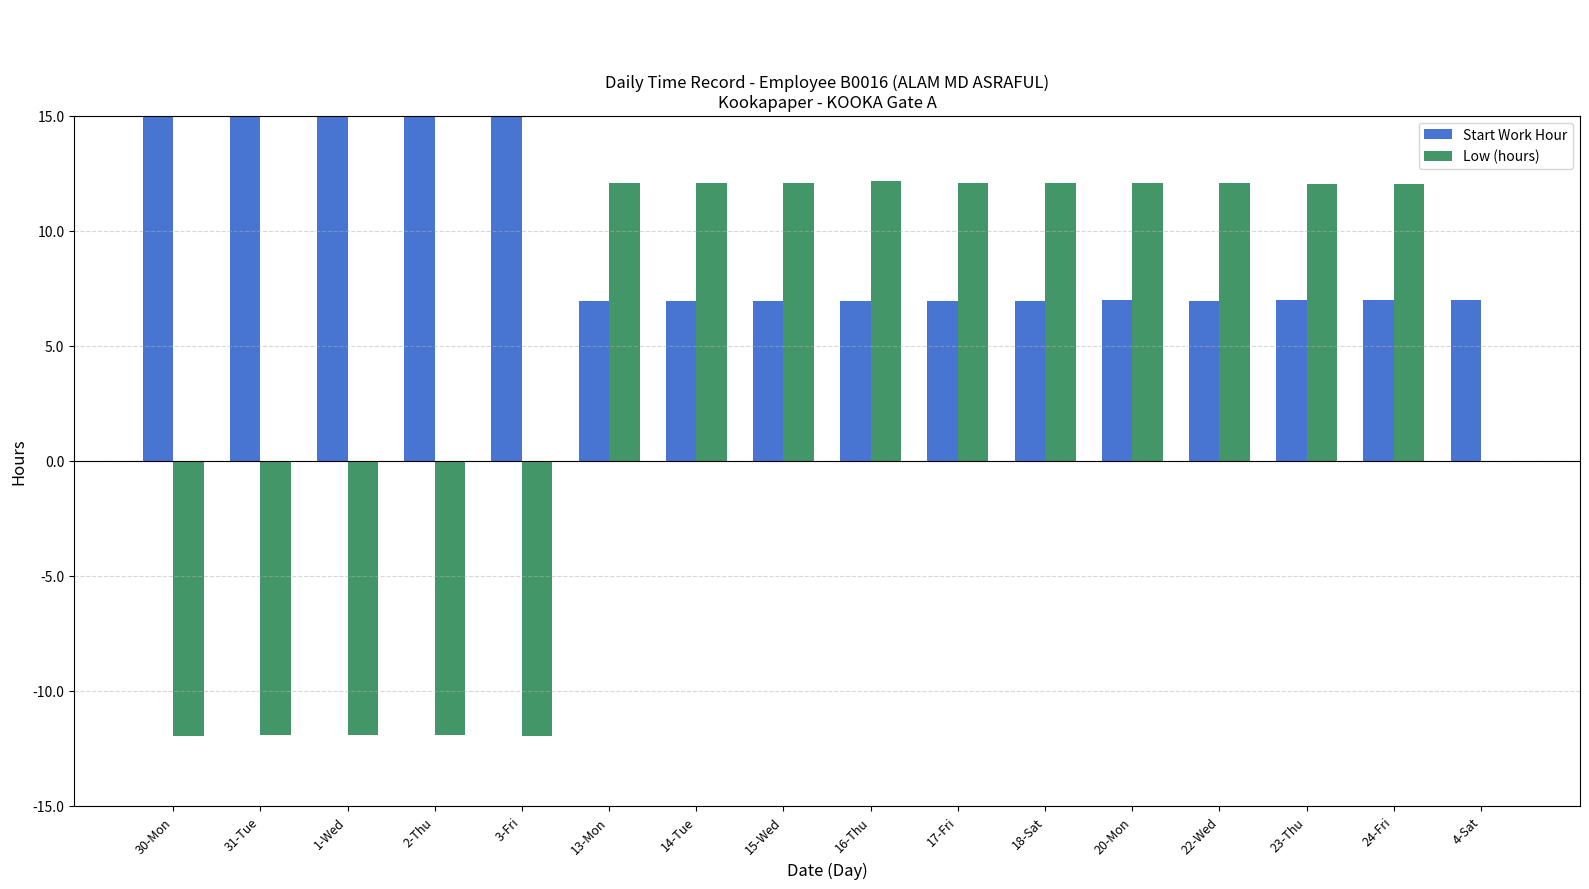

Reading right to left, extract all data points from this chart.

Start Work Hour: 4-Sat=7.0	24-Fri=7.0	23-Thu=7.0	22-Wed=6.9	20-Mon=7.0	18-Sat=6.9	17-Fri=6.9	16-Thu=7.0	15-Wed=6.9	14-Tue=6.9	13-Mon=7.0	3-Fri=18.9	2-Thu=18.9	1-Wed=18.9	31-Tue=19.0	30-Mon=18.9
Low (hours): 4-Sat=0.0	24-Fri=12.0	23-Thu=12.0	22-Wed=12.1	20-Mon=12.1	18-Sat=12.1	17-Fri=12.1	16-Thu=12.2	15-Wed=12.1	14-Tue=12.1	13-Mon=12.1	3-Fri=-11.9	2-Thu=-11.9	1-Wed=-11.9	31-Tue=-11.9	30-Mon=-11.9